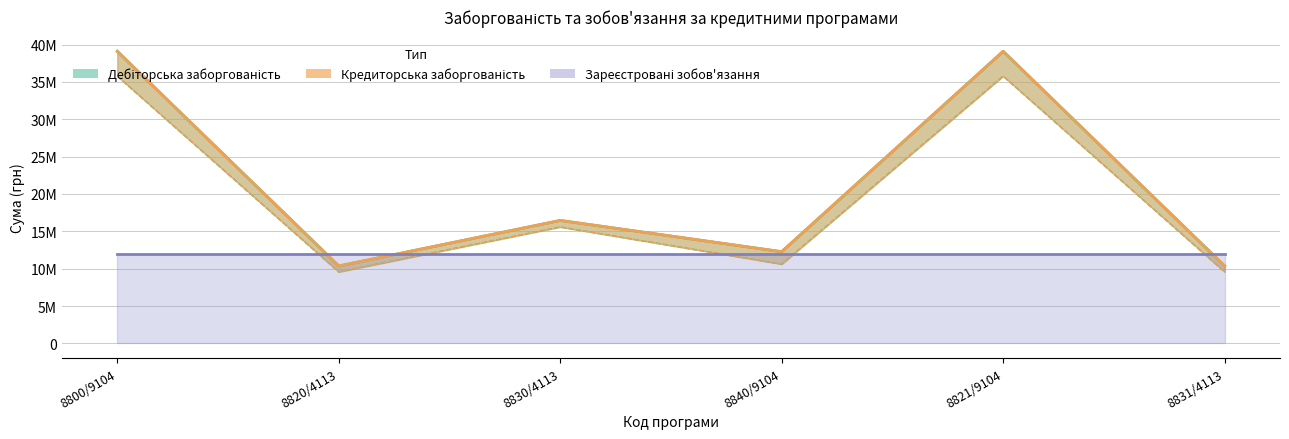

The Дебіторська на кінець року series shows 2475479.5 at 8820/4113. True or false?

False